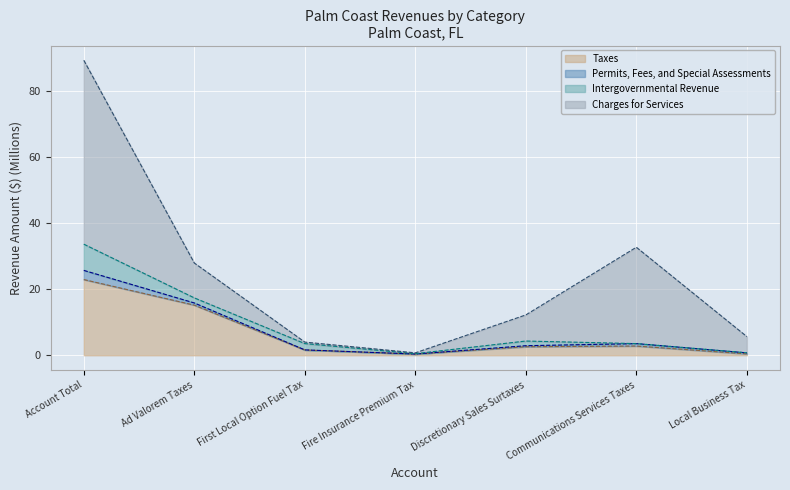

What is the maximum value for Taxes?

22.9